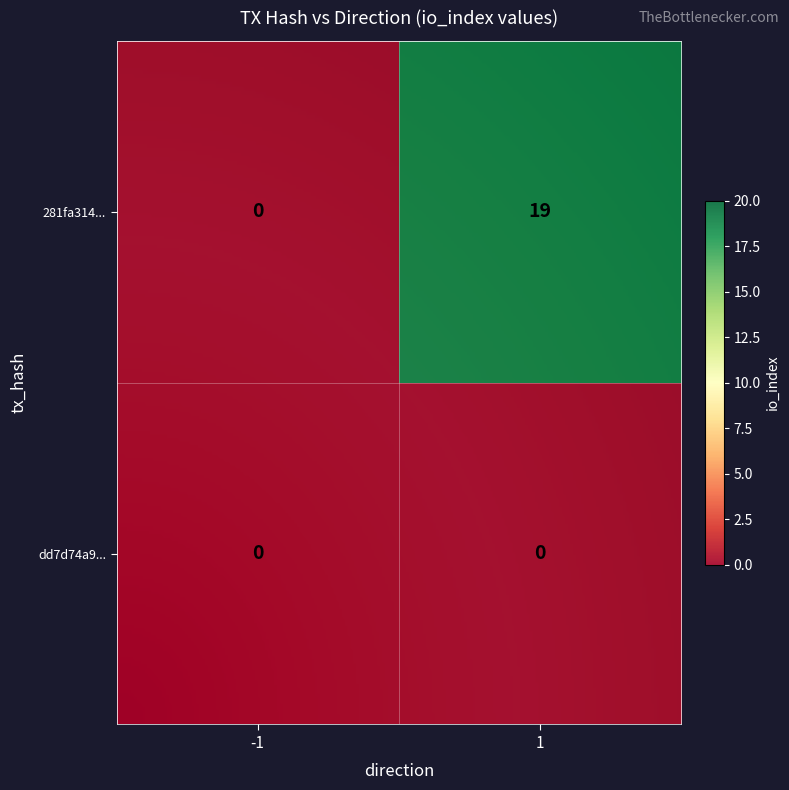

At how many categories does at least one series exceed 0?

1